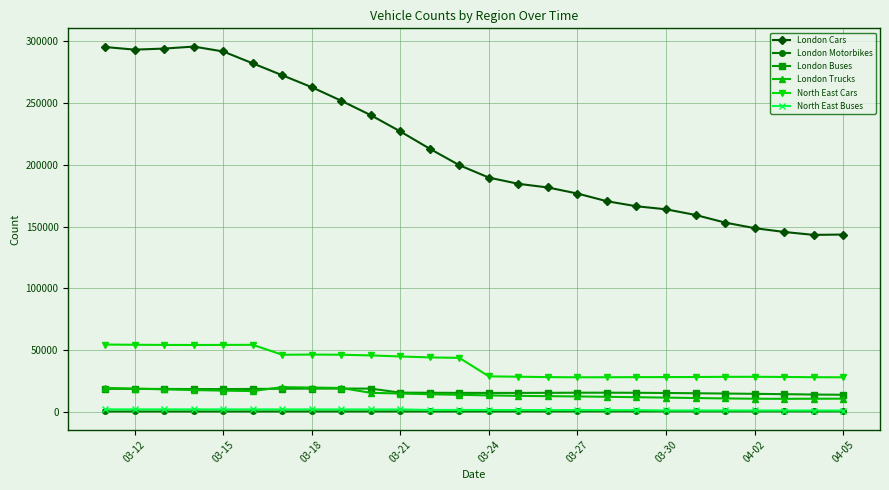

True or false: London Motorbikes and London Buses cross at least once.

False